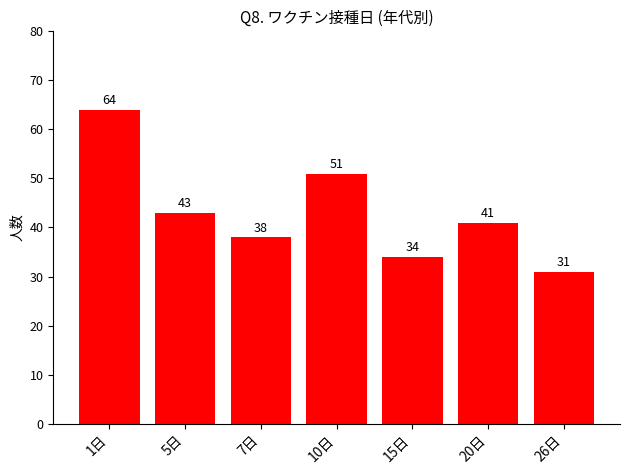

At which label does the data first exceed 41?

1日